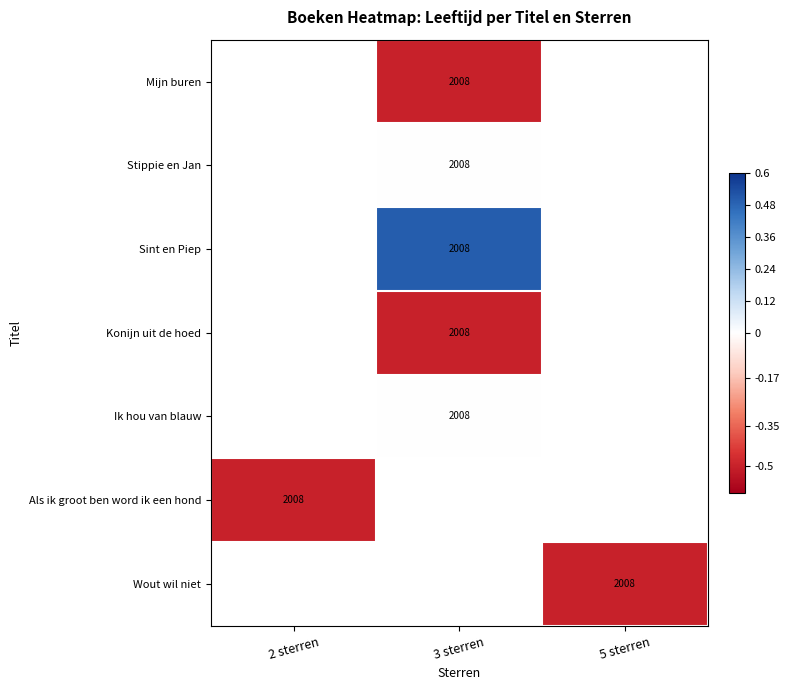

True or false: Stippie en Jan has a value of 695.8 at 3 sterren.

False